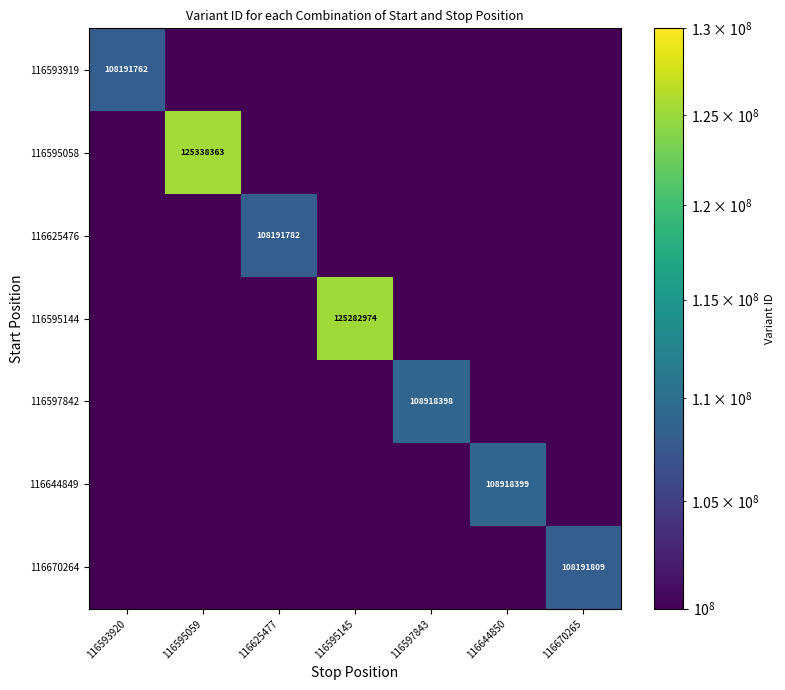

True or false: 116593919 has a value of 36281654 at 116593920.

False